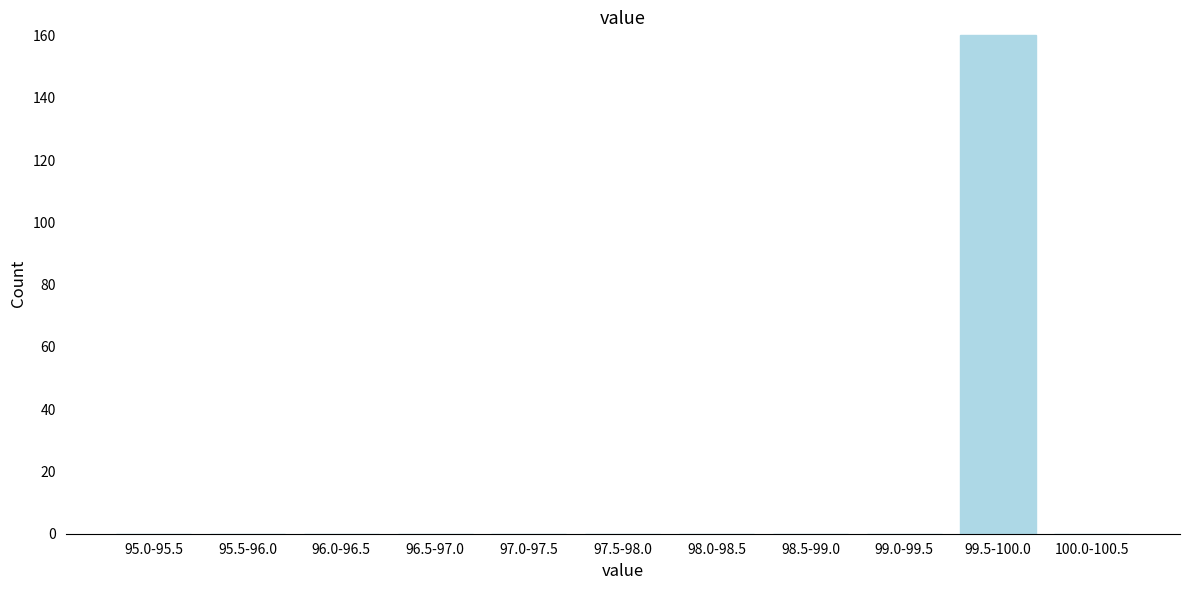

Reading left to right, transcribe all the data shown in this chart.

95.0-95.5=0	95.5-96.0=0	96.0-96.5=0	96.5-97.0=0	97.0-97.5=0	97.5-98.0=0	98.0-98.5=0	98.5-99.0=0	99.0-99.5=0	99.5-100.0=160	100.0-100.5=0